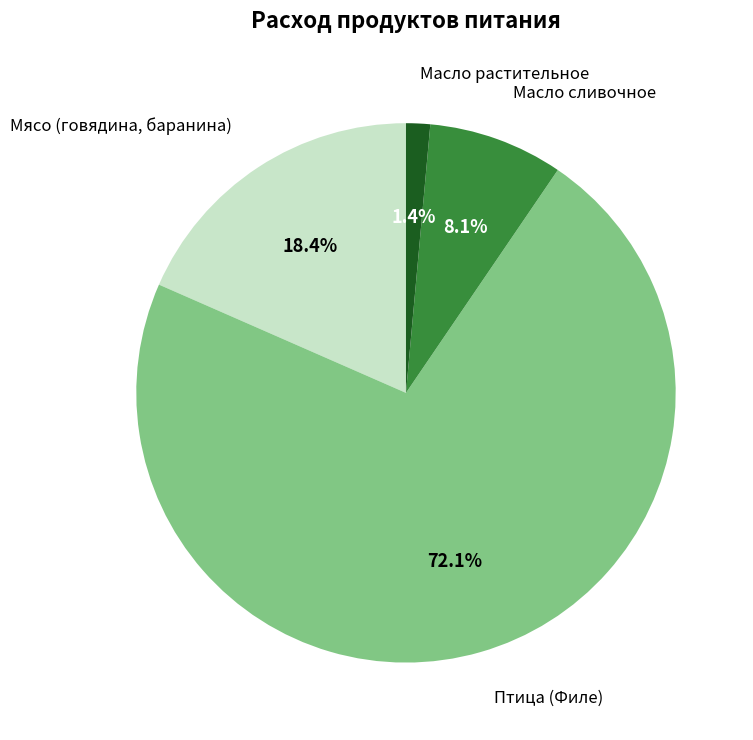

Is there a majority slice in this chart?

Yes